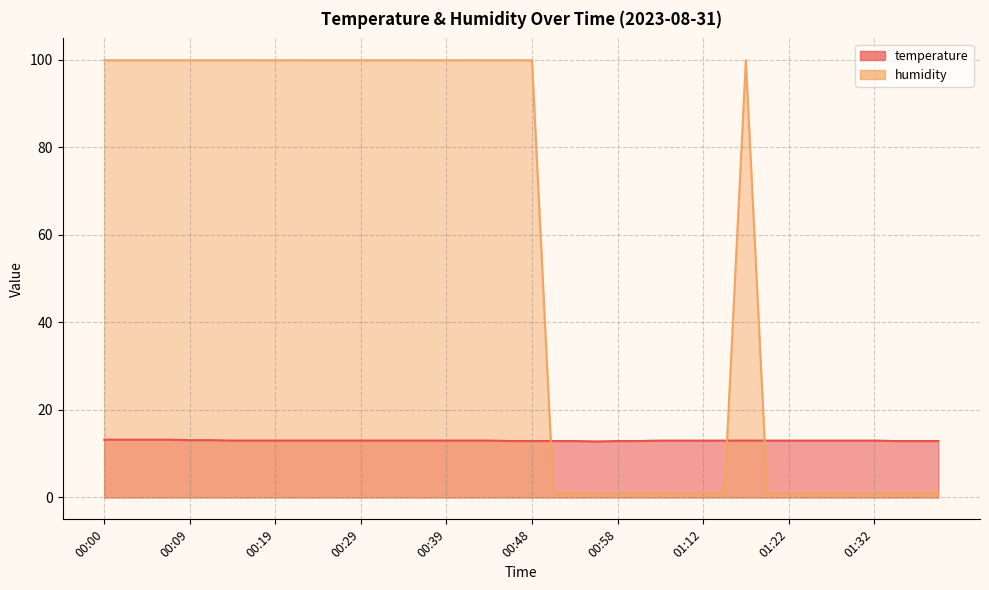

Where does the temperature series first go above 13?

00:00